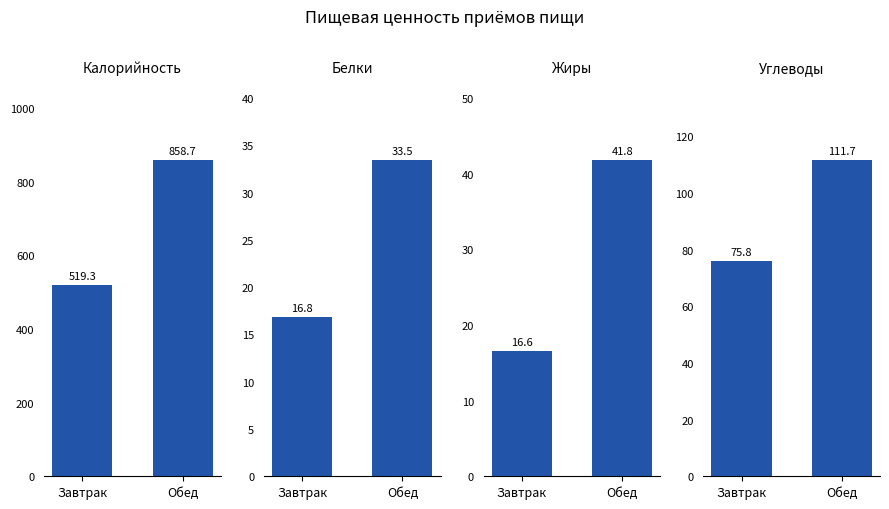

What is the value of the Калорийность bar at the 1st from the left?

519.3